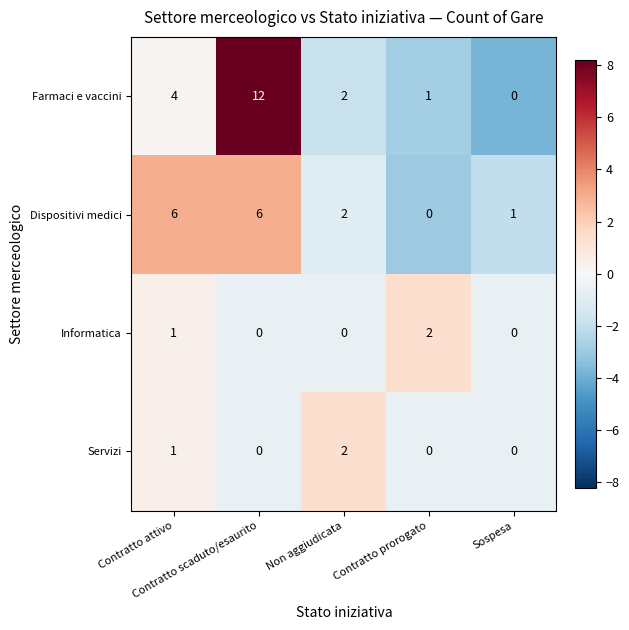

Which series has the largest total across all categories?

Farmaci e vaccini